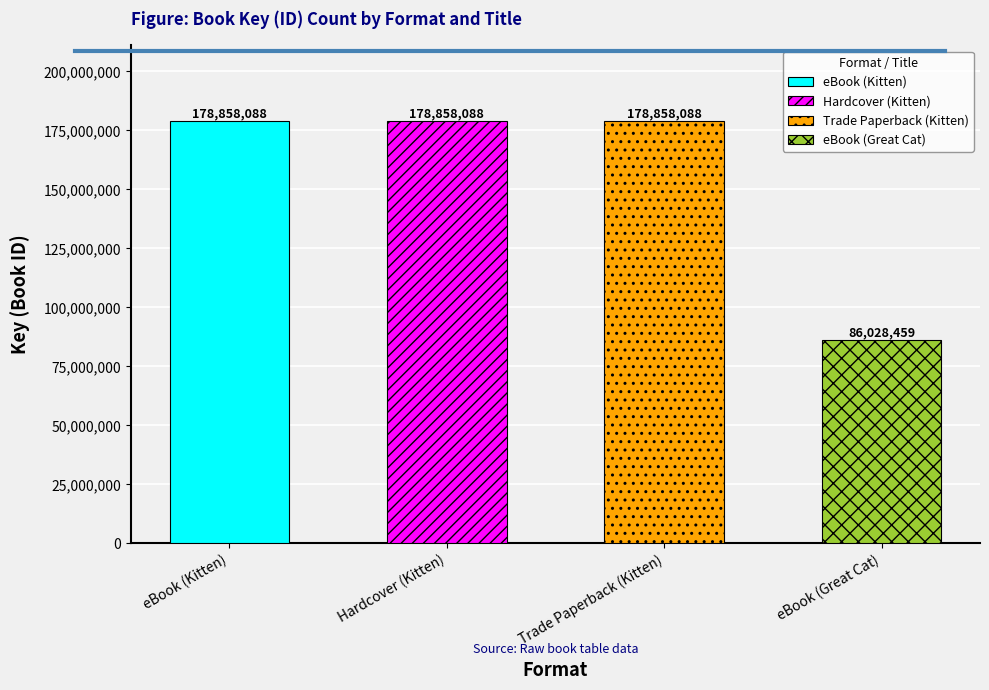

Between Trade Paperback (Kitten) and Hardcover (Kitten), which is larger?

Trade Paperback (Kitten)